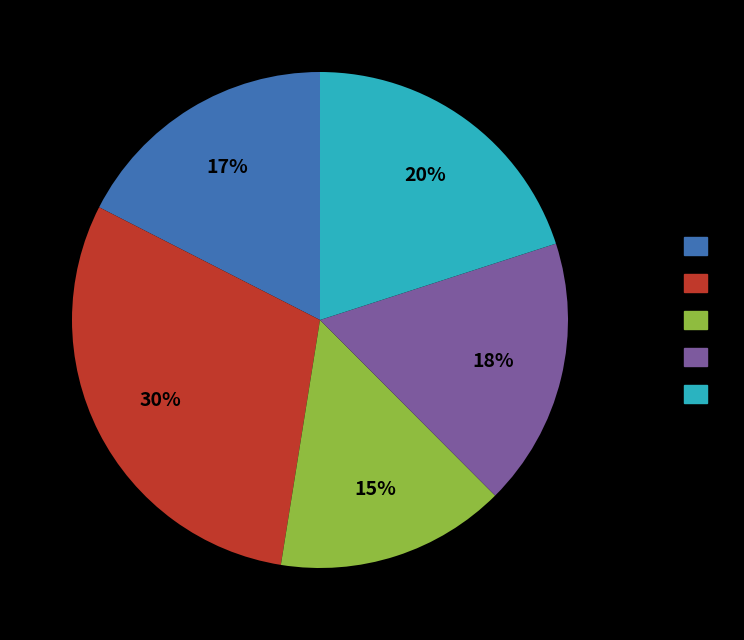

Is there a majority slice in this chart?

No